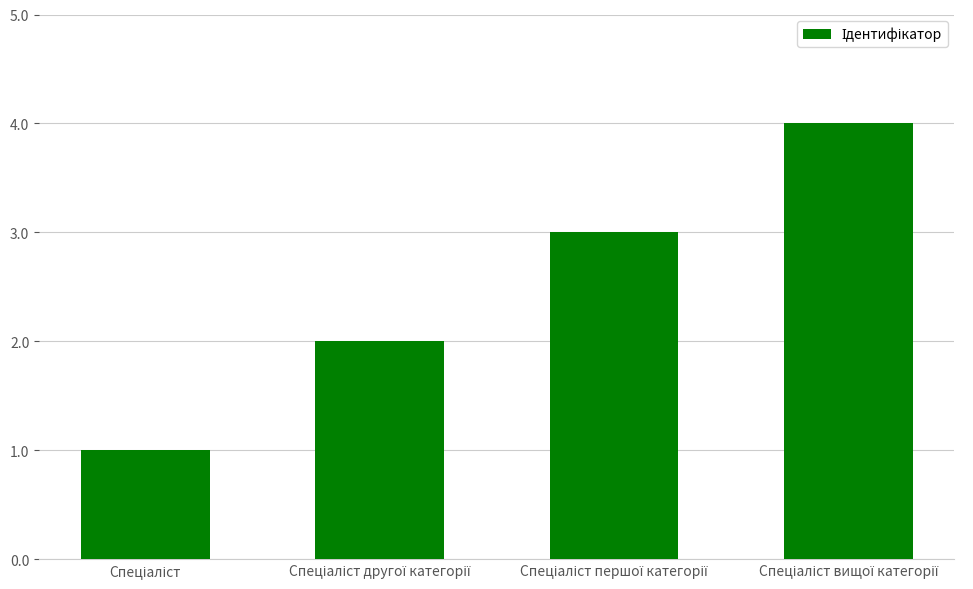

What is the maximum value shown in the chart?

4